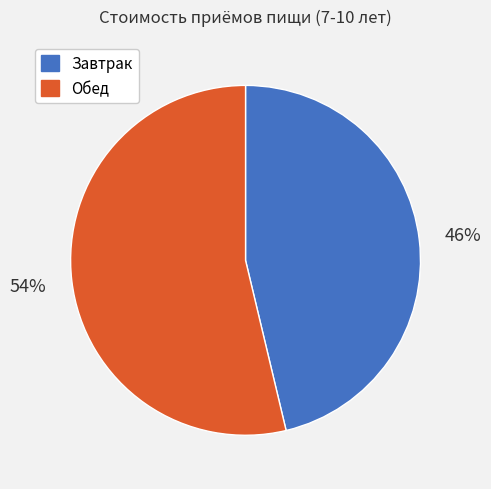

Is it true that Завтрак is 46% of the pie?

True